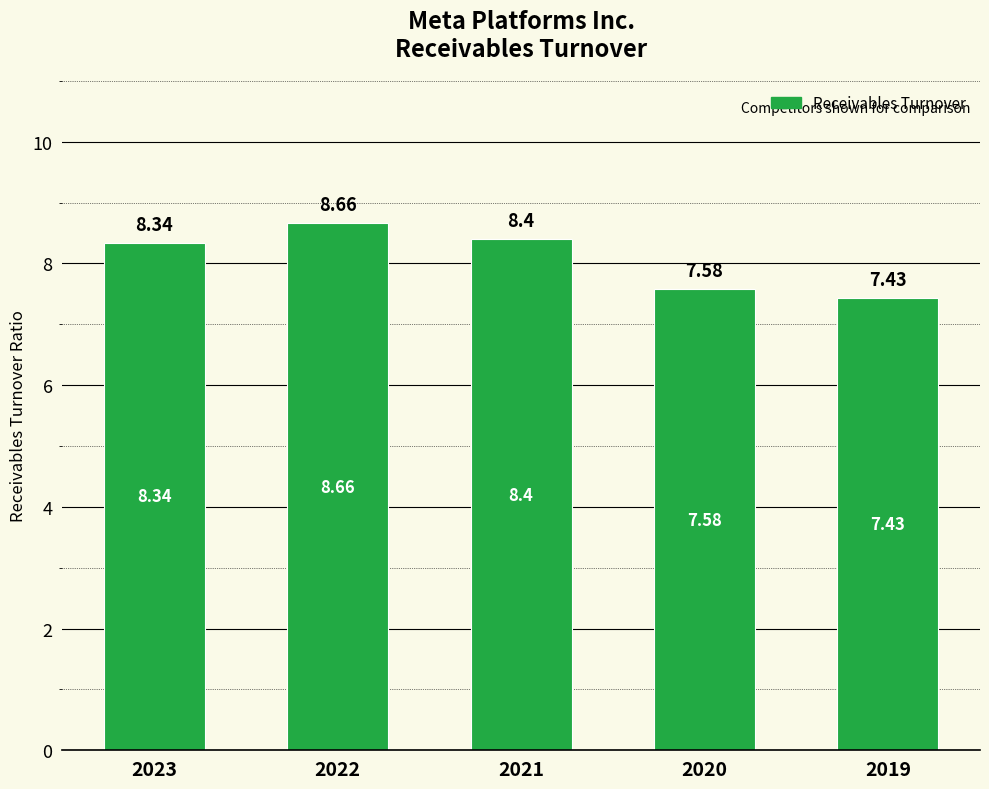

What is the difference between the values at 2023 and 2020?

0.8